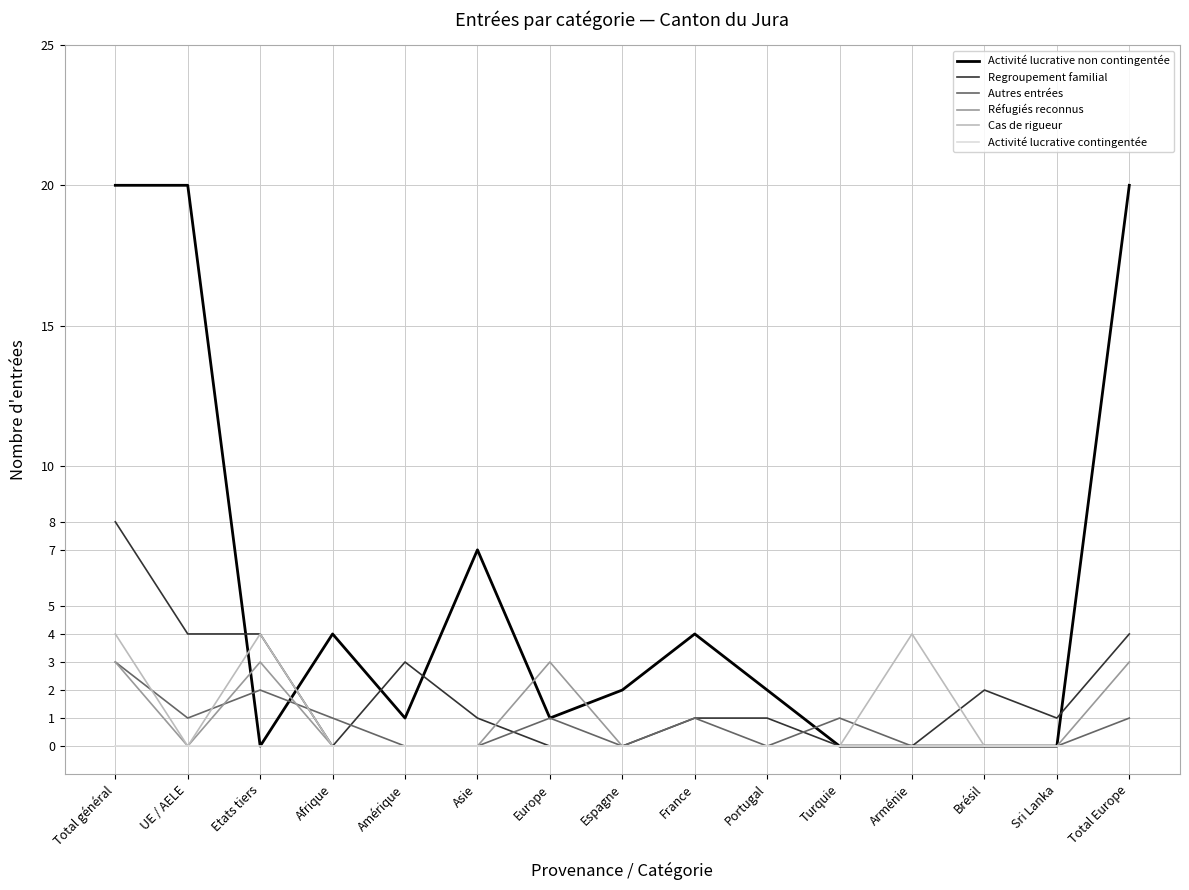

What is the total value across all series at Europe?

5